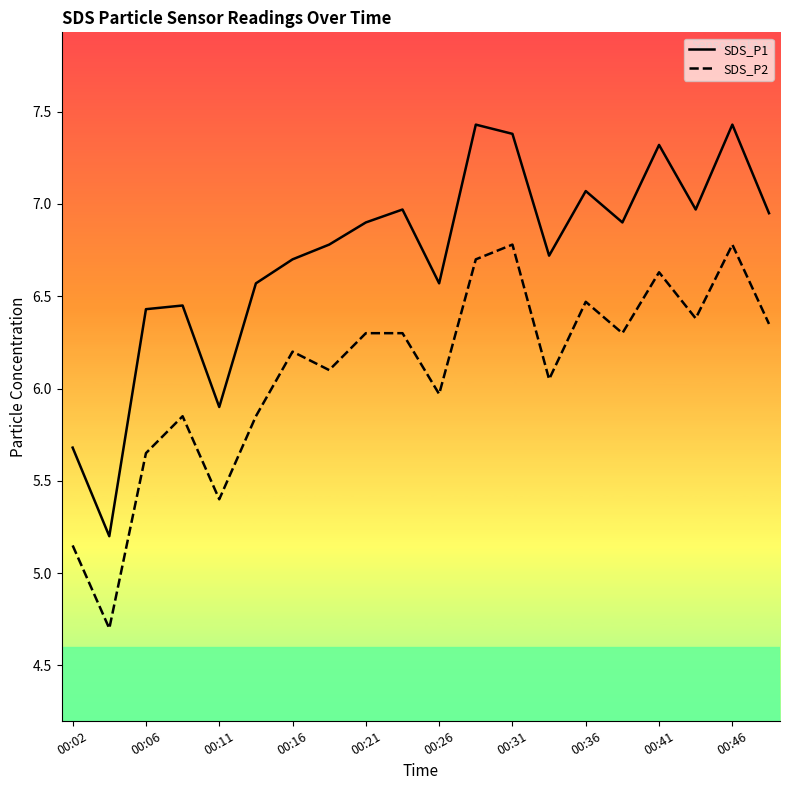

Which series has the largest range (max minus min)?

SDS_P1